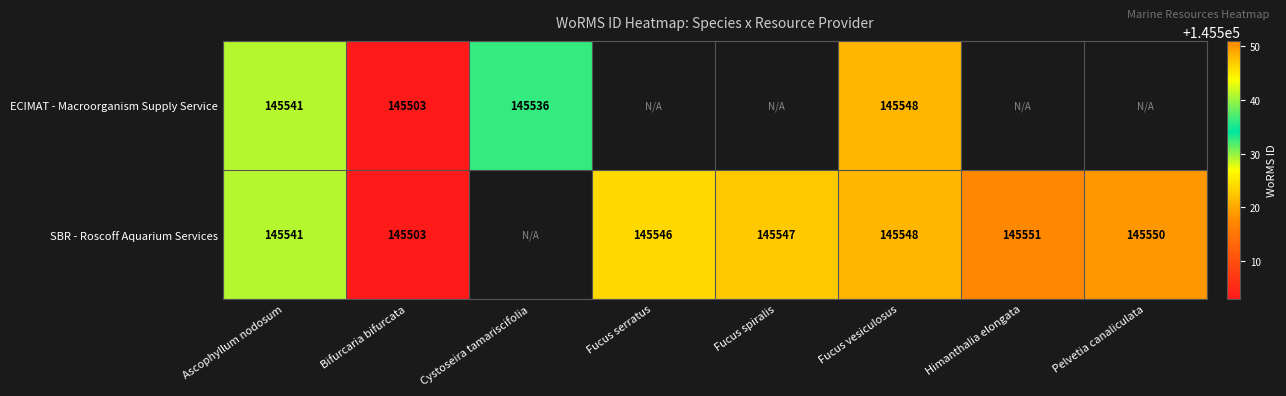

The ECIMAT - Macroorganism Supply Service series shows 145541 at Ascophyllum nodosum. True or false?

True